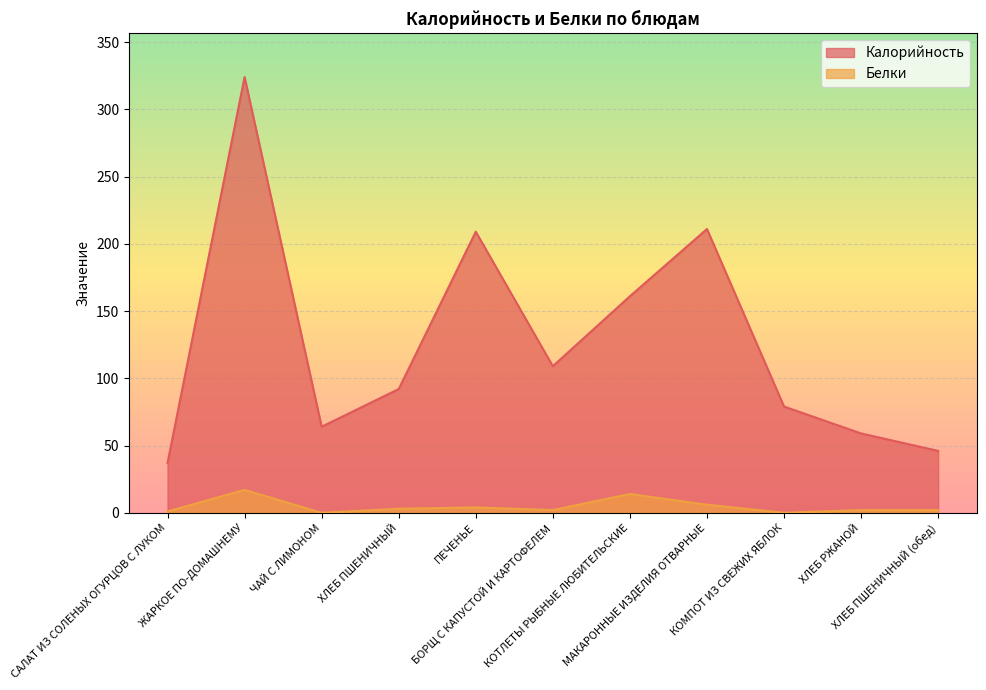

What is the label of the 9th point from the left?

КОМПОТ ИЗ СВЕЖИХ ЯБЛОК